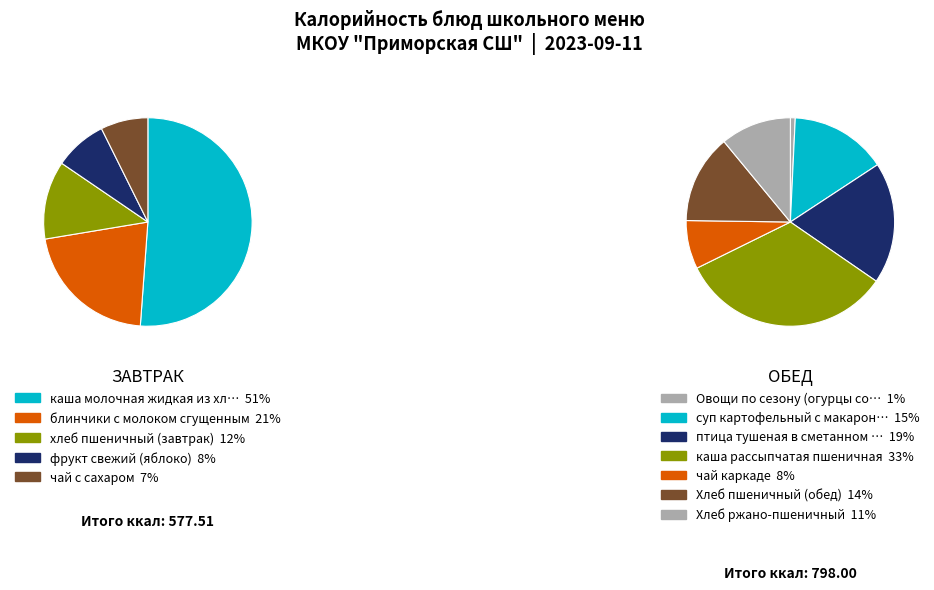

Which slice is the largest?

каша молочная жидкая из хлопьев овсяных